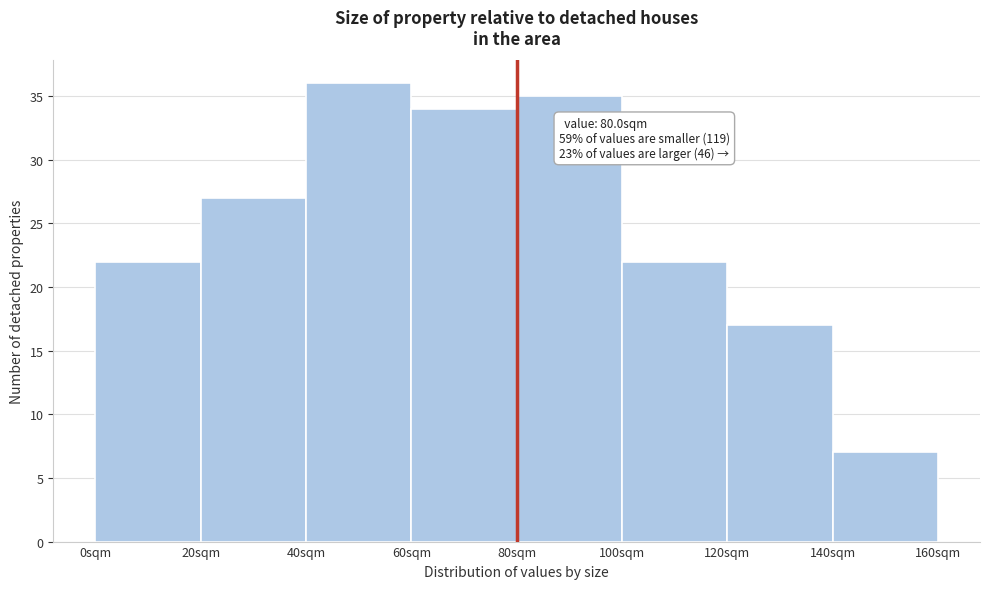

Which range on the x-axis has the tallest bar?

40 to 60